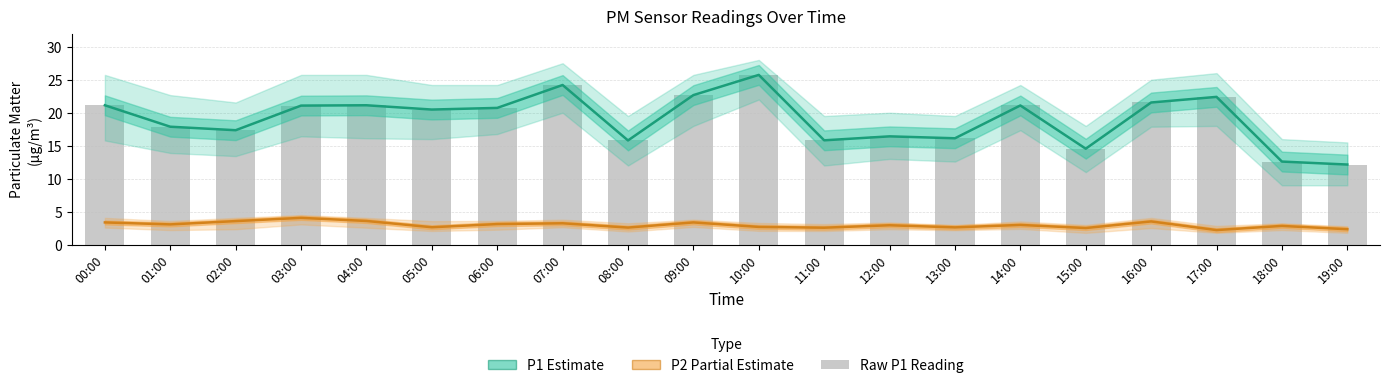

Rank the series at 00:00 from highest to lowest value.

P1, Raw P1, P2